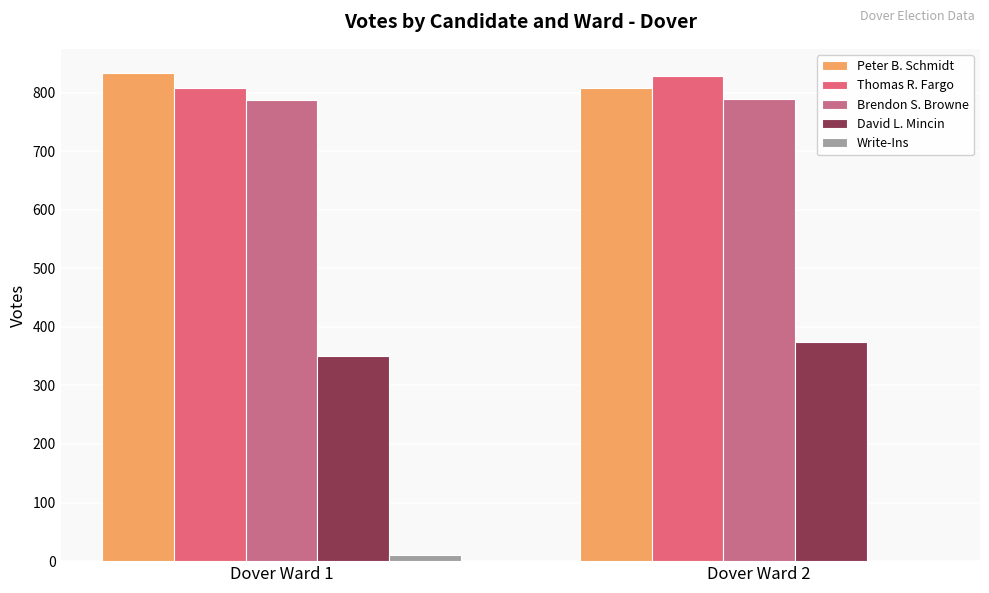

What is the sum of the Write-Ins values at Dover Ward 2 and Dover Ward 1?

10